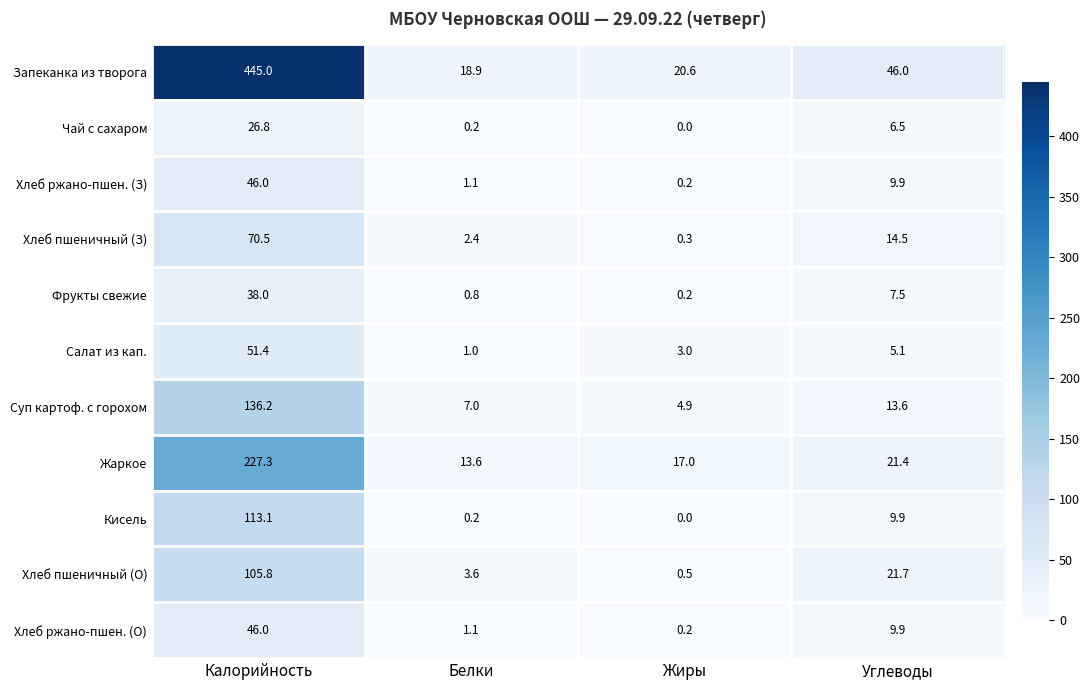

Rank the categories by Чай с сахаром value from lowest to highest.

Жиры, Белки, Углеводы, Калорийность